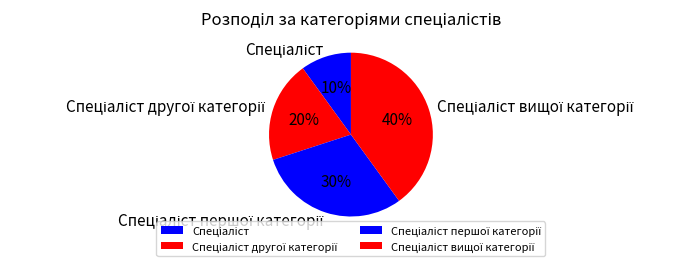

To the nearest percent, what is the difference between the largest and smallest slice percentages?

30%